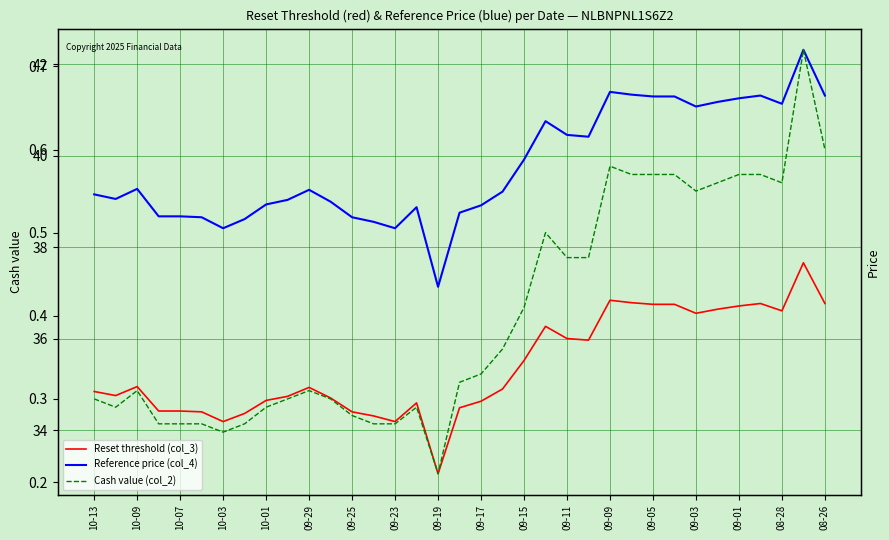

List the series in order of their peak value, highest first.

Reference price (col_4), Reset threshold (col_3), Cash value (col_2)